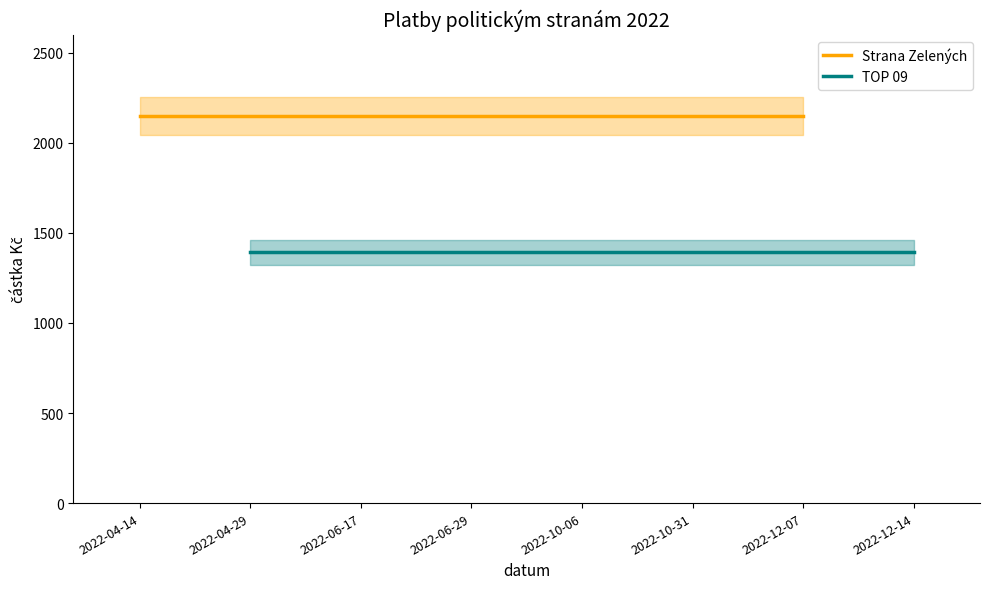

What position from the left is 2022-04-14?

1